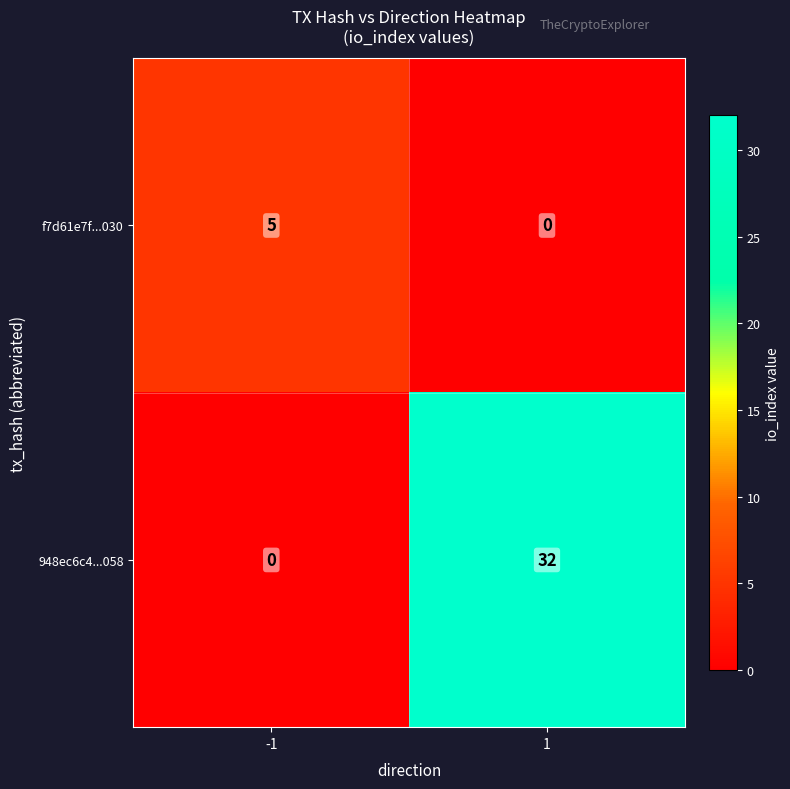

What value does the 948ec6c4...058 series have at 1, to the nearest 5?

30